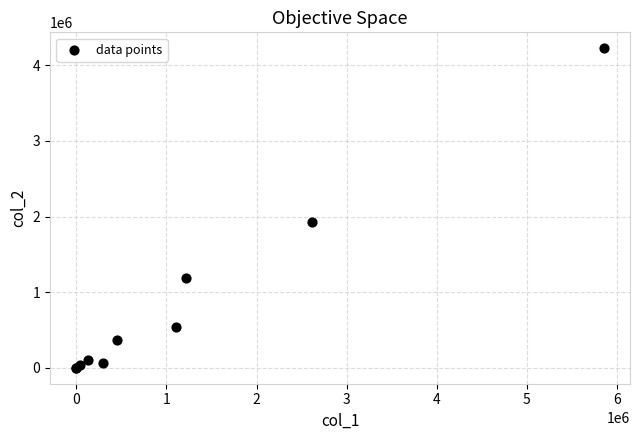

What Y value in the scatter plot is closest to 2112941?

1933425